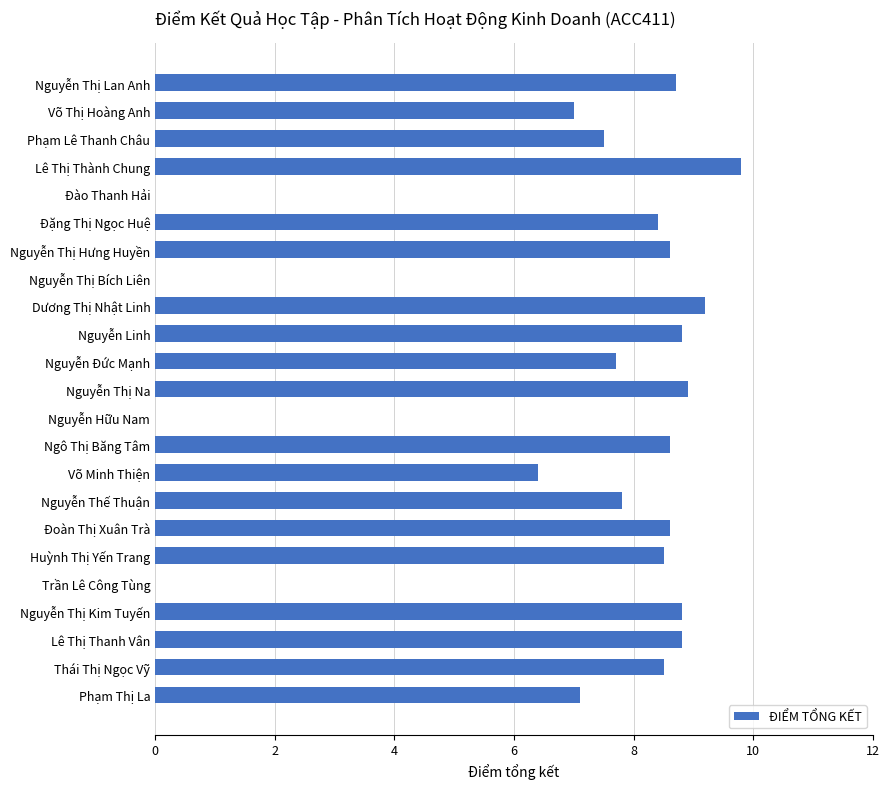

What is the sum of the values at Nguyễn Đức Mạnh and Nguyễn Thị Hưng Huyền?

16.3